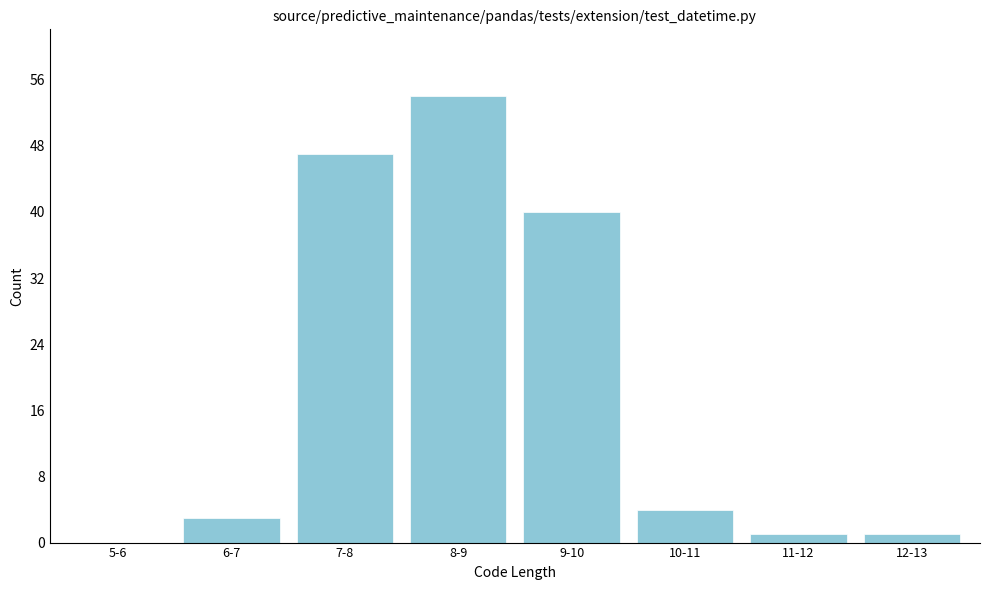

Reading left to right, what are all the values shown in this chart?

5-6=0	6-7=3	7-8=47	8-9=54	9-10=40	10-11=4	11-12=1	12-13=1